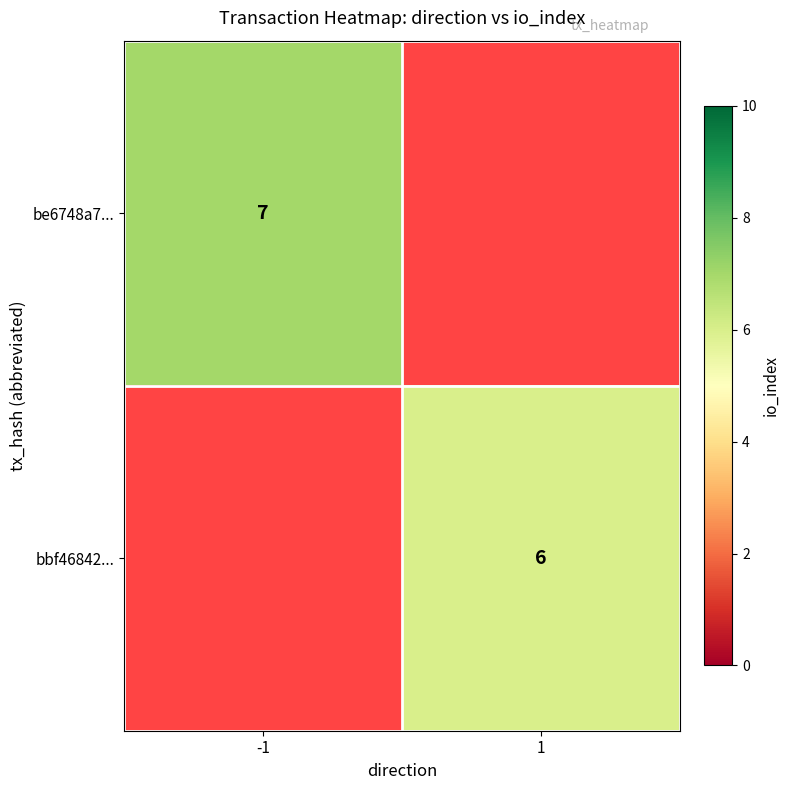

How many distinct data groups are displayed?

2